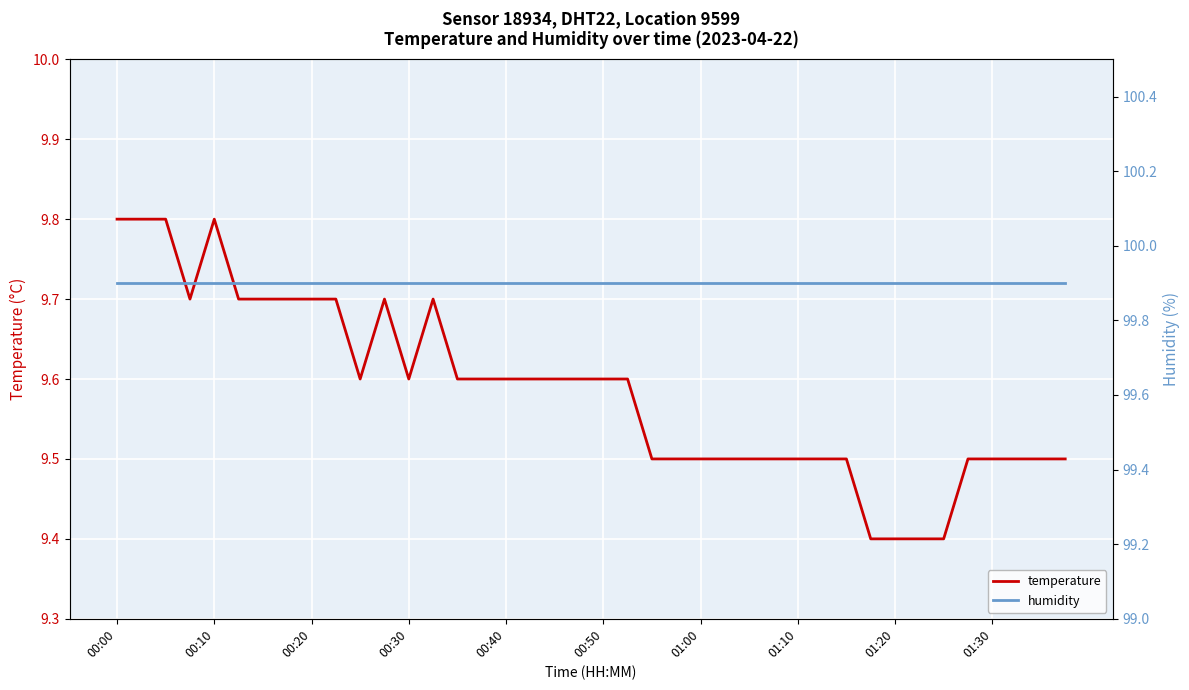

What is the value of the humidity point at the 6th from the left?

99.9